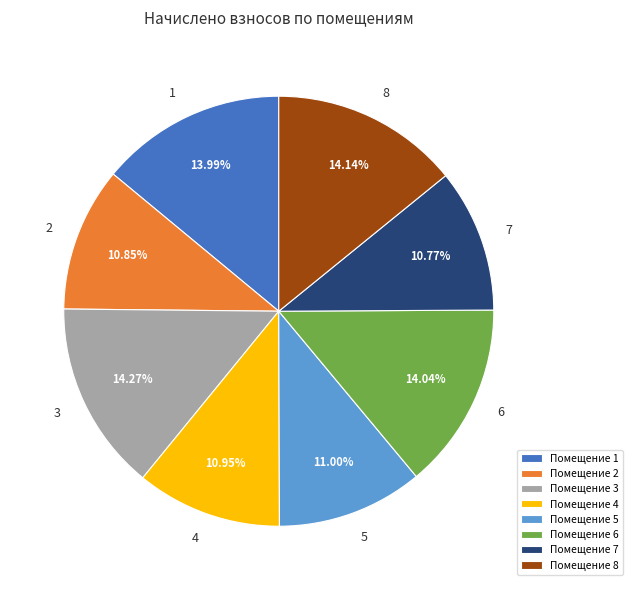

True or false: 8 accounts for 20% of the total.

False